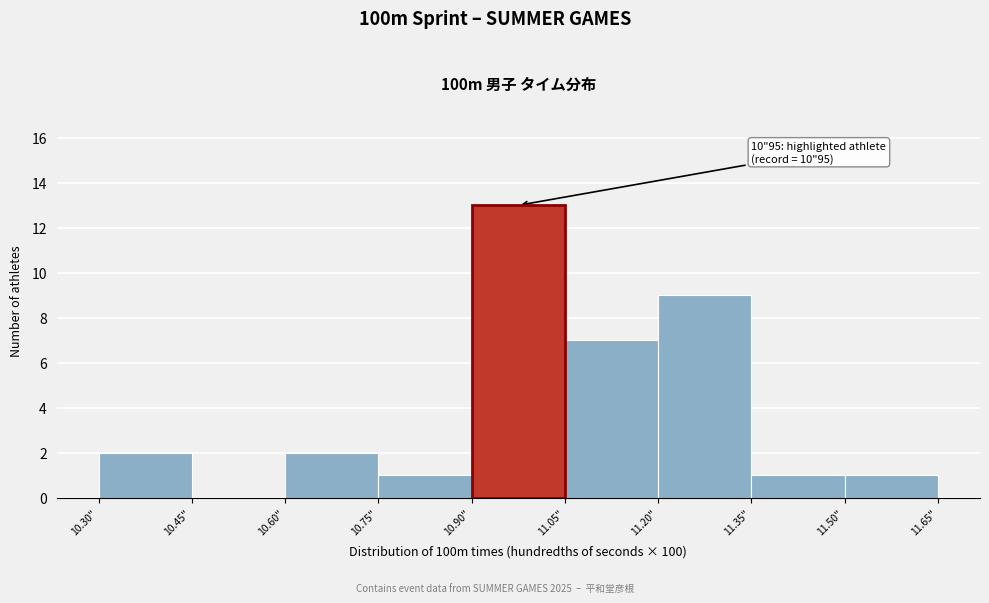

Reading left to right, list all the values displayed in this chart.

10.30"=2	10.45"=0	10.60"=2	10.75"=1	10.90"=13	11.05"=7	11.20"=9	11.35"=1	11.50"=1